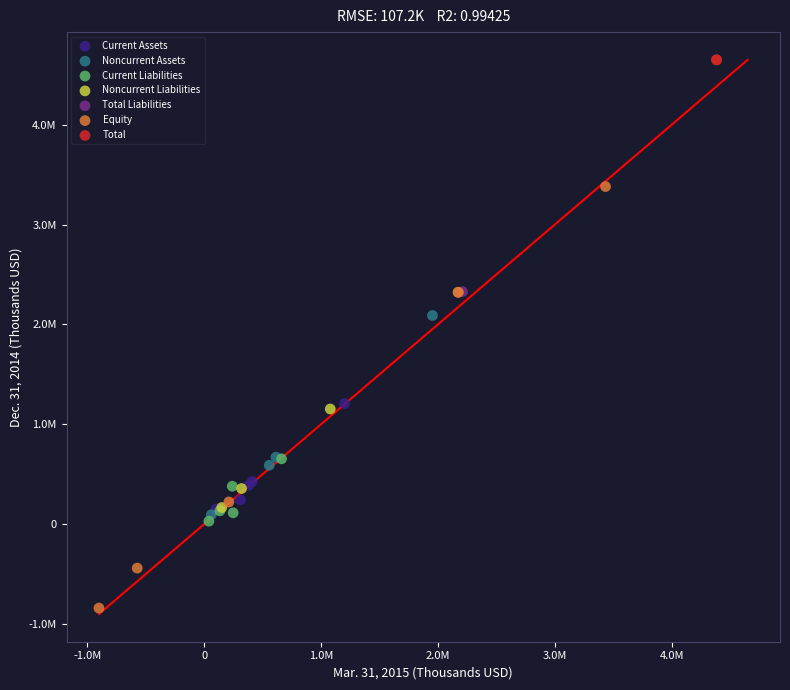

What are all the series names shown in the legend?

Current Assets, Noncurrent Assets, Current Liabilities, Noncurrent Liabilities, Total Liabilities, Equity, Total